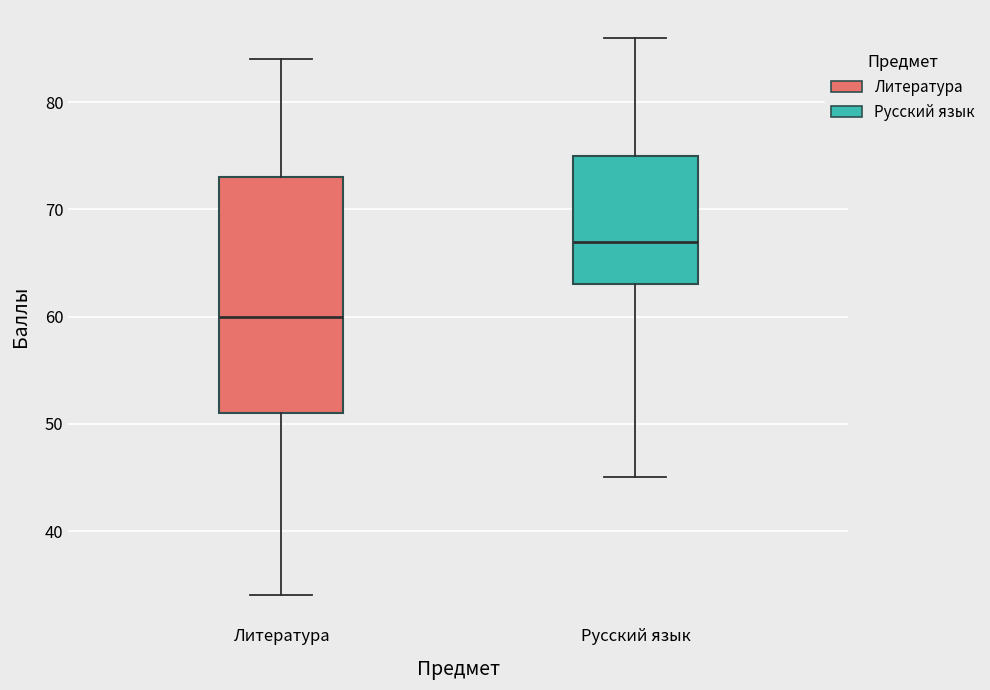

Comparing the boxes themselves (not the whiskers), which one is the tallest?

Литература